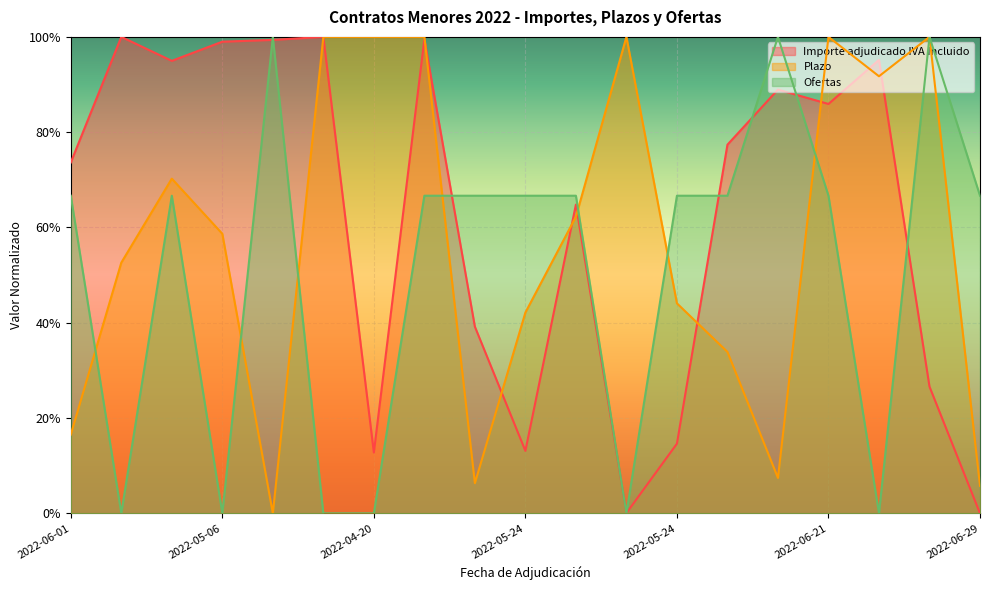

Read the Importe adjudicado IVA Incluido value at 2022-05-06.

1.0